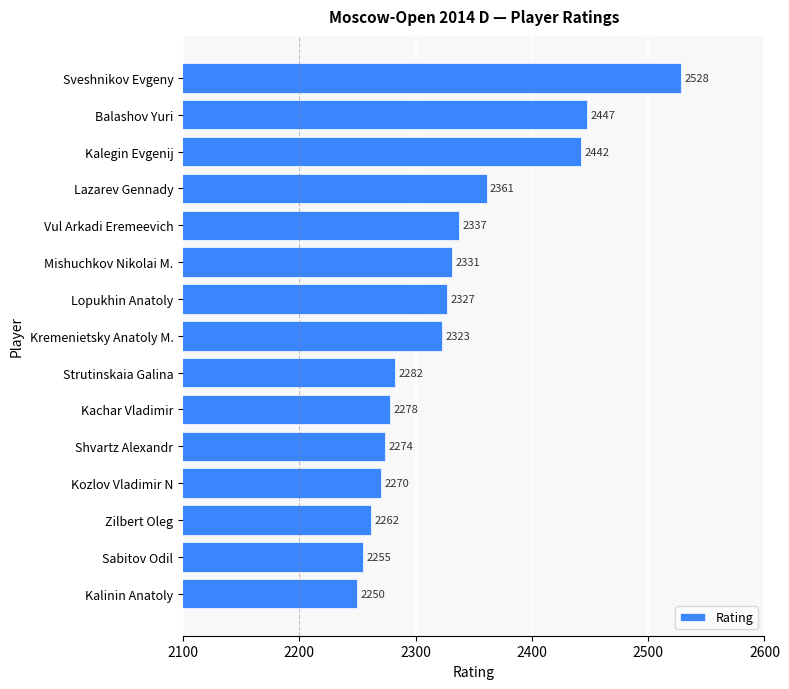

How many data points does each series have?

15